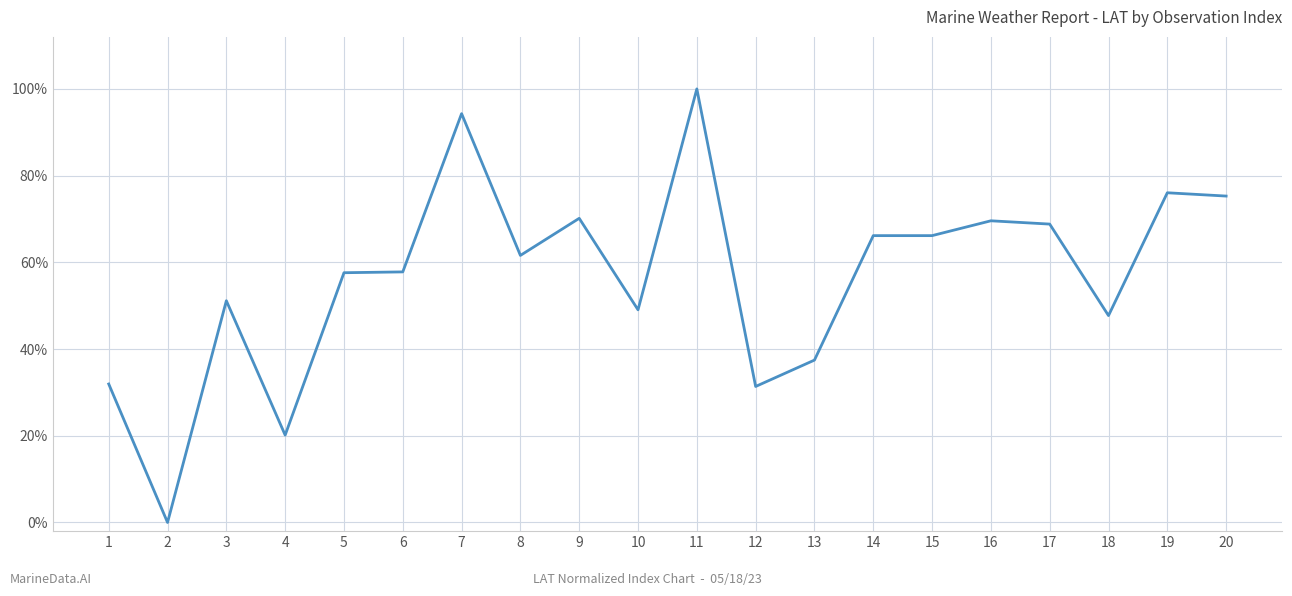

What is the difference between the maximum and minimum values?

1.0